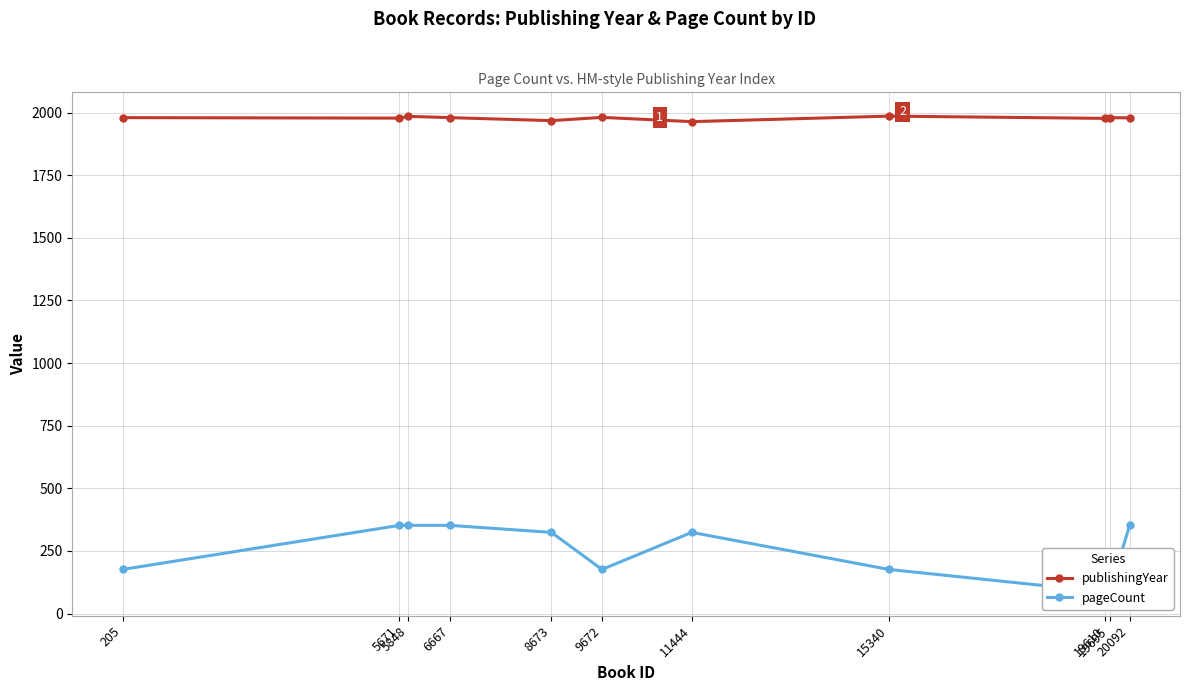

What is the difference between the publishingYear values at 5671 and 19695?

2